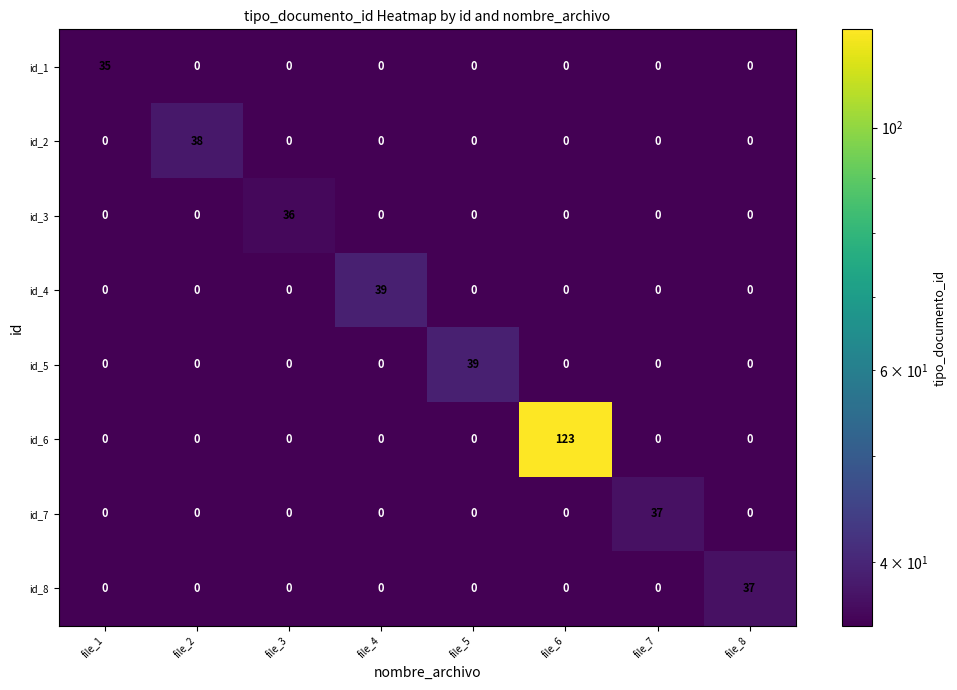

The id_4 series shows -27 at file_6. True or false?

False